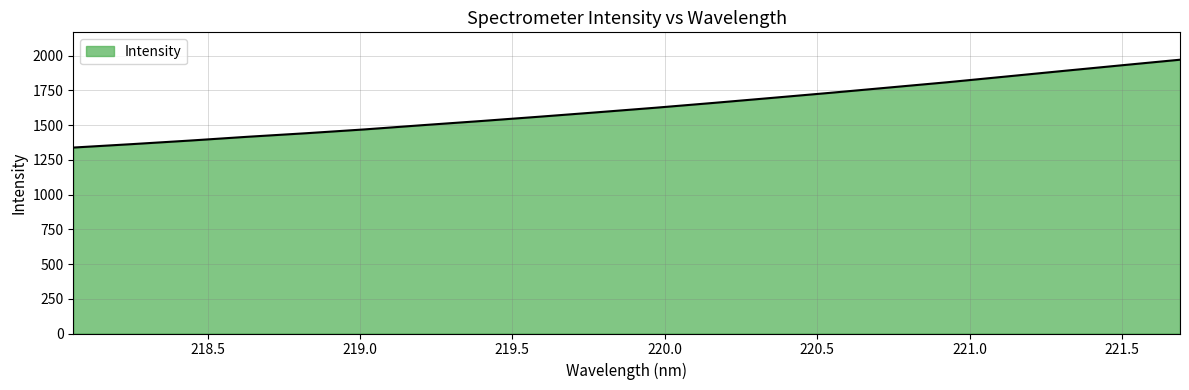

Reading left to right, what are all the values shown in this chart?

1338.7	1363.1	1388.9	1416.5	1441.9	1469.3	1500.0	1529.7	1560.8	1592.8	1625.6	1660.5	1696.5	1732.9	1770.8	1808.7	1849.5	1890.5	1931.0	1971.0